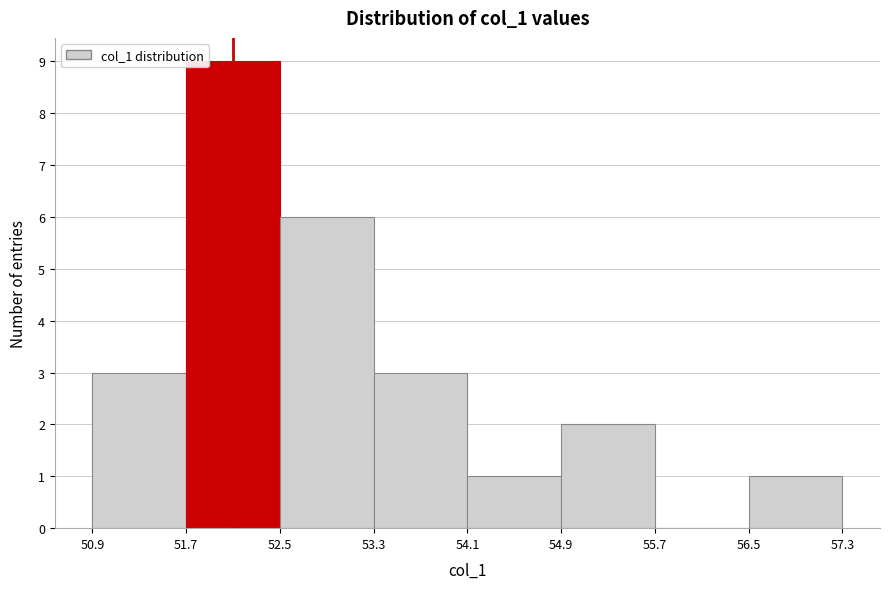

Over which range of the x-axis is the bar tallest?

51.7 to 52.5